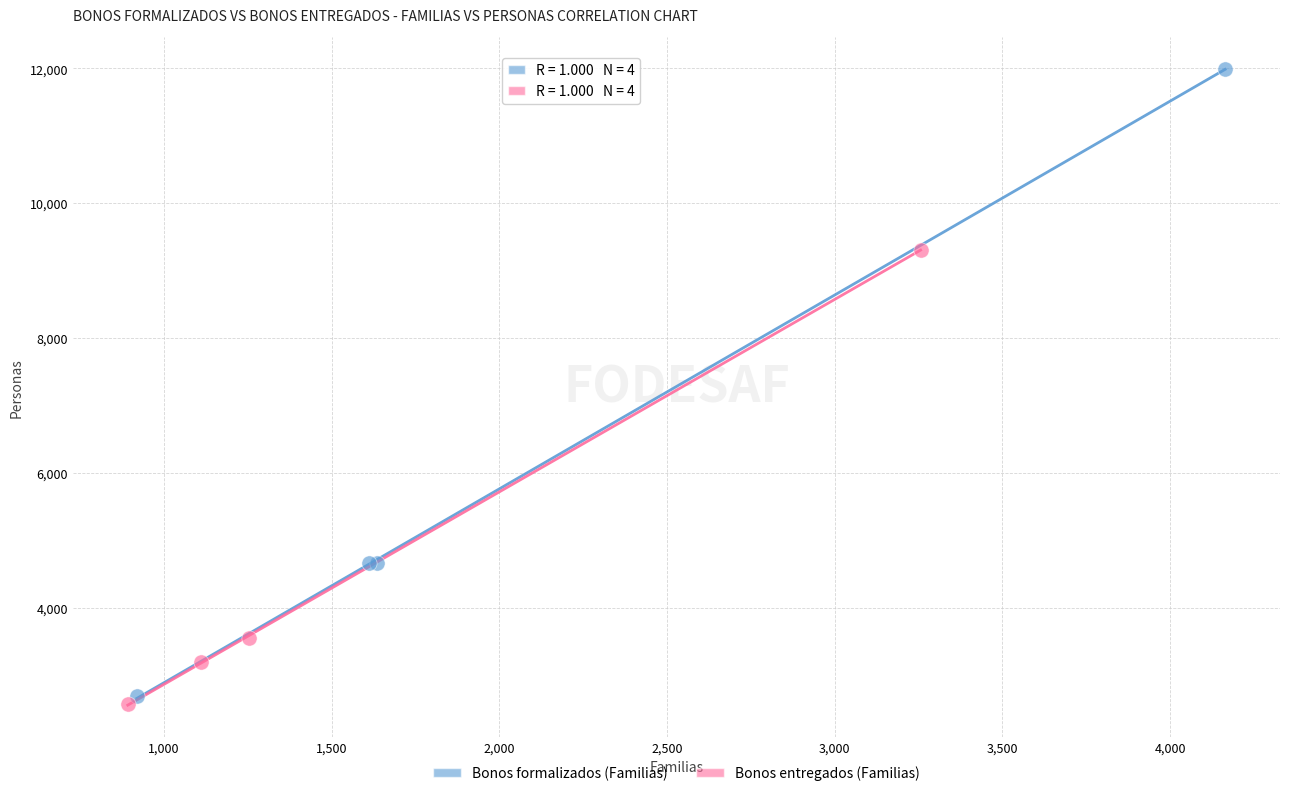

Which series has the largest Y range (max minus min)?

Bonos formalizados (Familias)